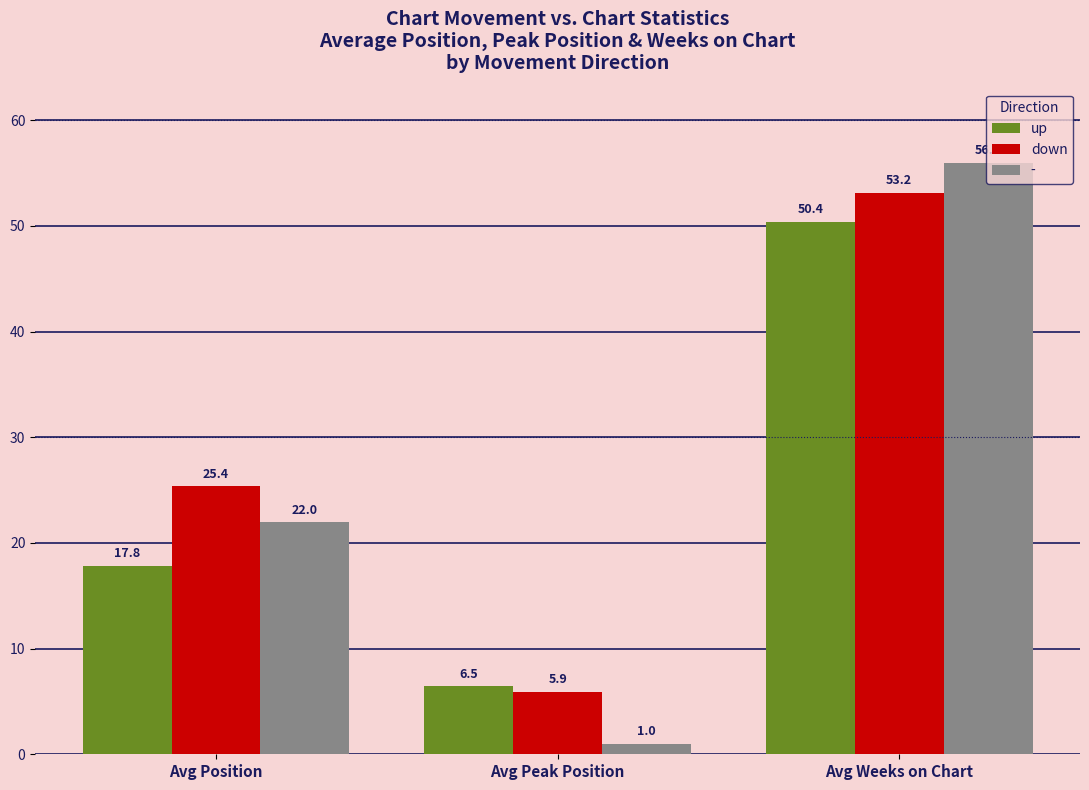

Reading left to right, list all the values displayed in this chart.

up: 17.8	6.5	50.4
down: 25.4	5.9	53.2
-: 22.0	1.0	56.0